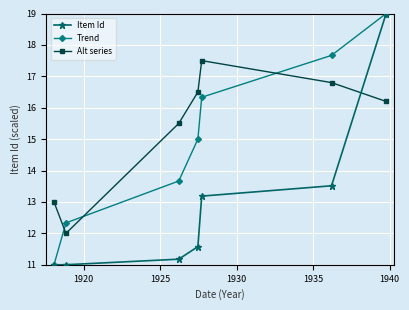

What is the difference between the second highest and minimum values in the Alt series series?

4.8